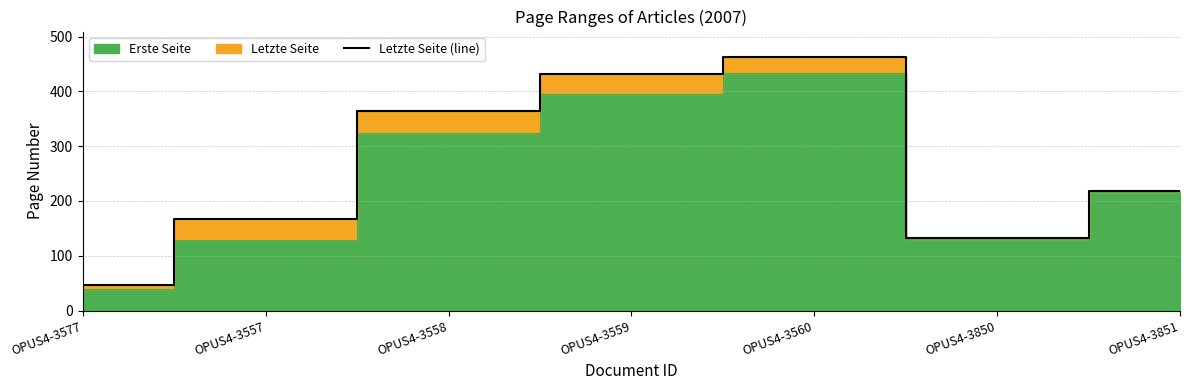

The value at OPUS4-3577 is 46. True or false?

True